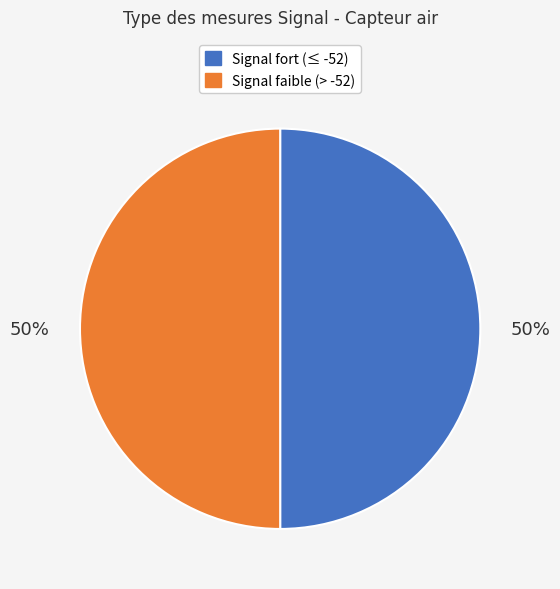

To the nearest percent, what is the average slice percentage?

50%